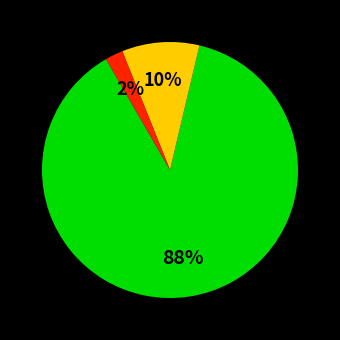

To the nearest percent, what is the average slice percentage?

33%